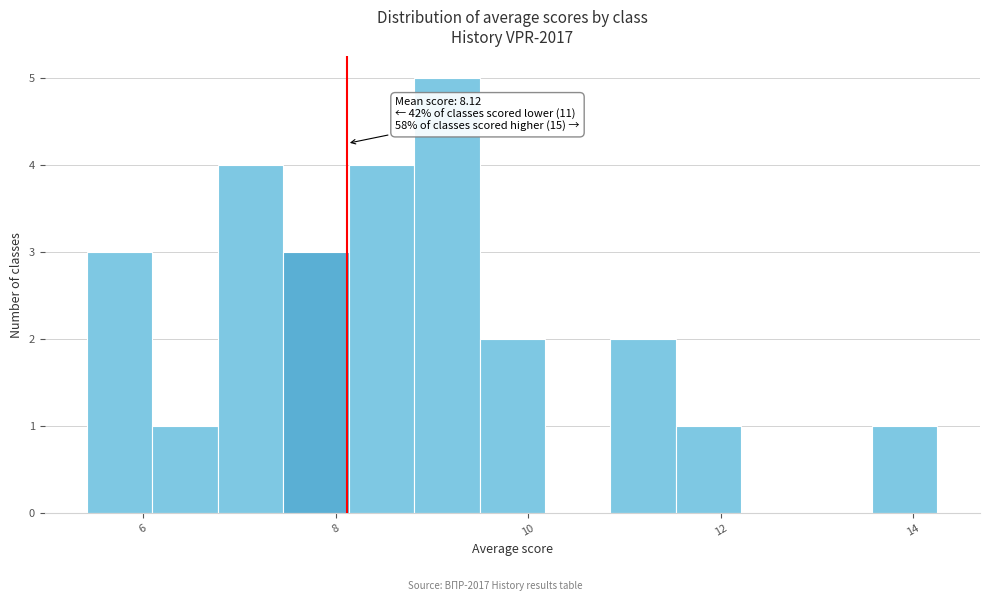

Around what value on the x-axis is the tallest bar? Give the approximate position of its centre, as read against the axis.

9.2